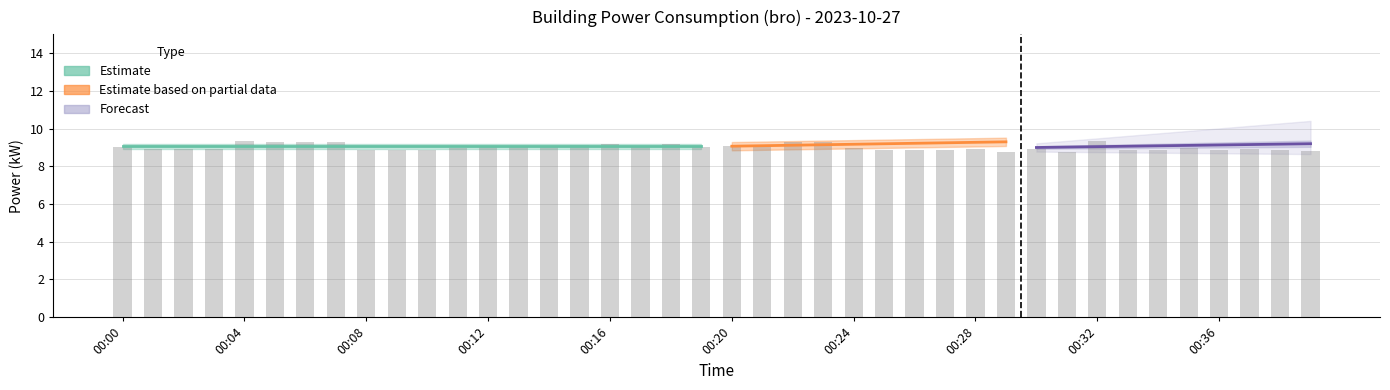

Reading left to right, list all the values displayed in this chart.

00:00=9.0	00:01=8.9	00:02=8.9	00:03=8.9	00:04=9.4	00:05=9.3	00:06=9.3	00:07=9.3	00:08=8.9	00:09=8.8	00:10=8.9	00:11=9.0	00:12=9.1	00:13=9.1	00:14=9.1	00:15=9.1	00:16=9.2	00:17=9.0	00:18=9.2	00:19=9.0	00:20=9.1	00:21=9.1	00:22=9.3	00:23=9.3	00:24=8.9	00:25=8.8	00:26=8.9	00:27=8.9	00:28=8.9	00:29=8.8	00:30=8.9	00:31=8.8	00:32=9.4	00:33=8.9	00:34=8.9	00:35=8.9	00:36=8.9	00:37=8.9	00:38=8.8	00:39=8.8